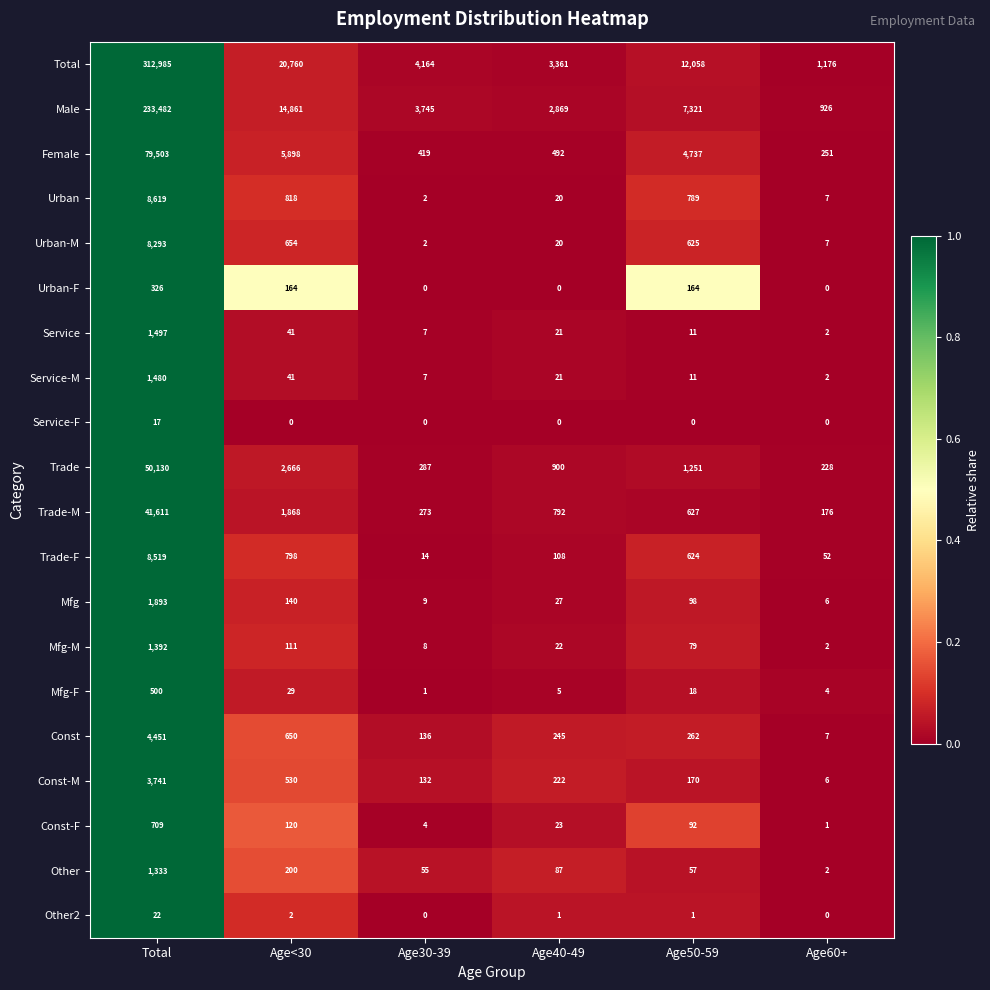

Rank the series by their maximum value, from highest to lowest.

Total, Male, Female, Trade, Trade-M, Urban, Trade-F, Urban-M, Const, Const-M, Mfg, Service, Service-M, Mfg-M, Other, Const-F, Mfg-F, Urban-F, Other2, Service-F